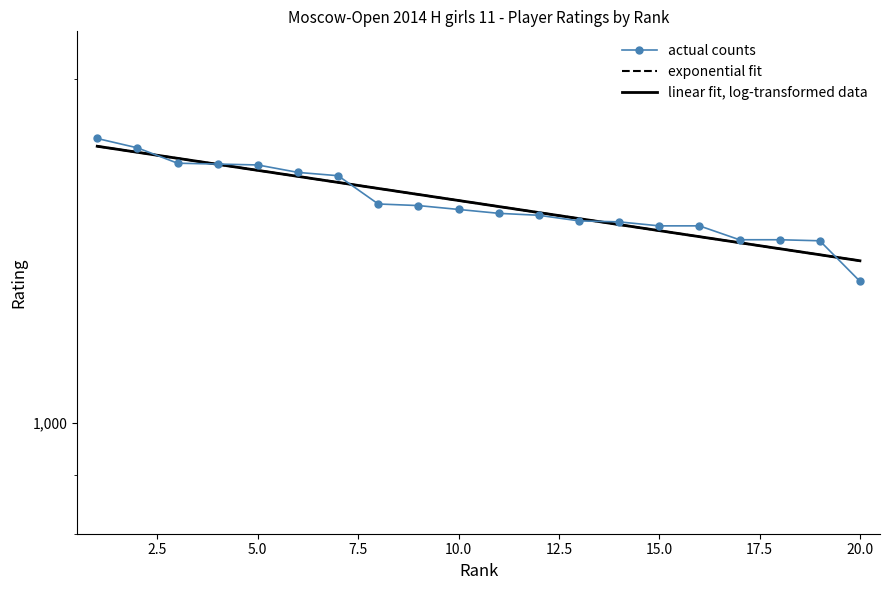

Is this an area chart (filled region under the line)?

No